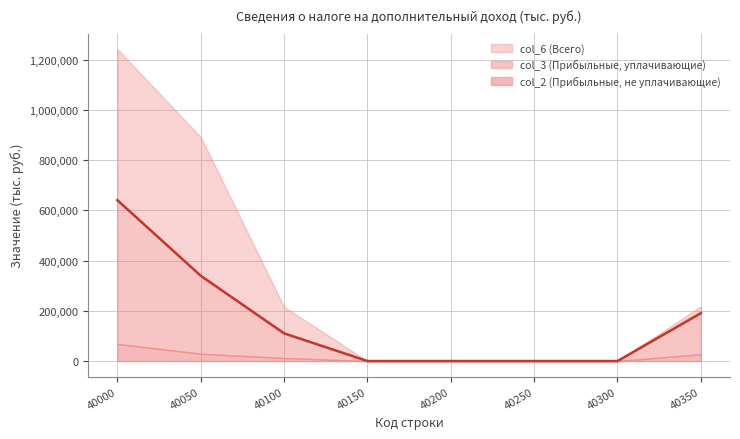

At which category is the sum across all series the highest?

40000